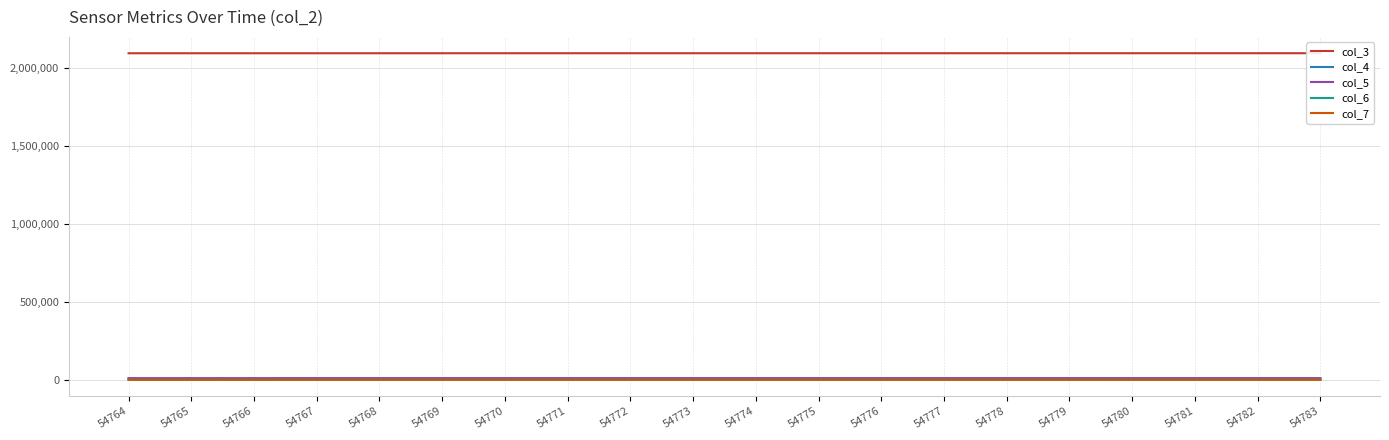

What is the difference between the maximum and minimum values in the col_4 series?

514